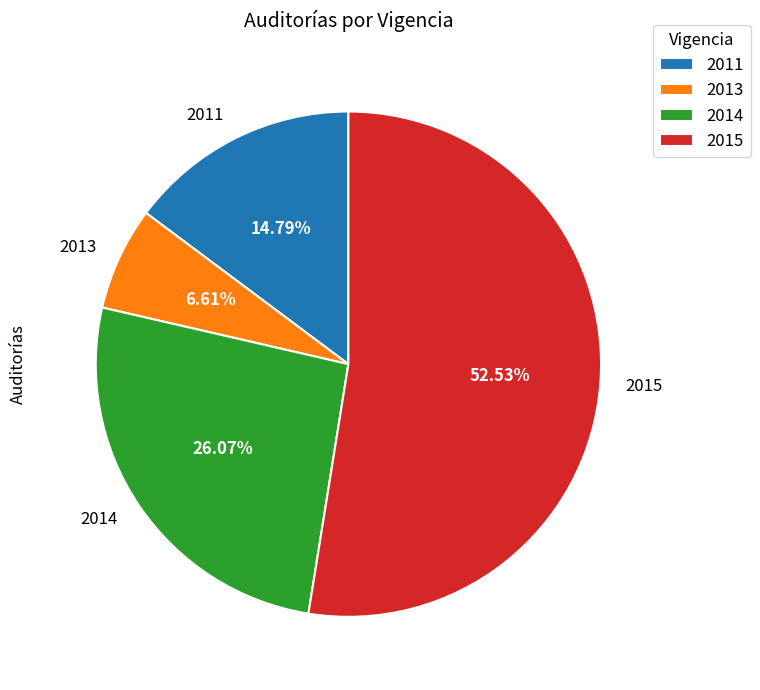

To the nearest percent, what portion does 2011 represent?

15%